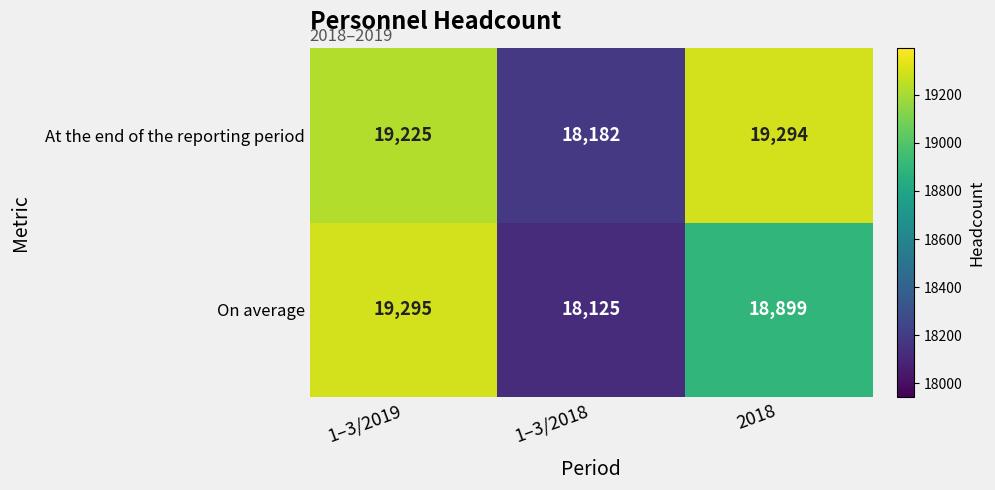

Which series has the largest total across all categories?

At the end of the reporting period